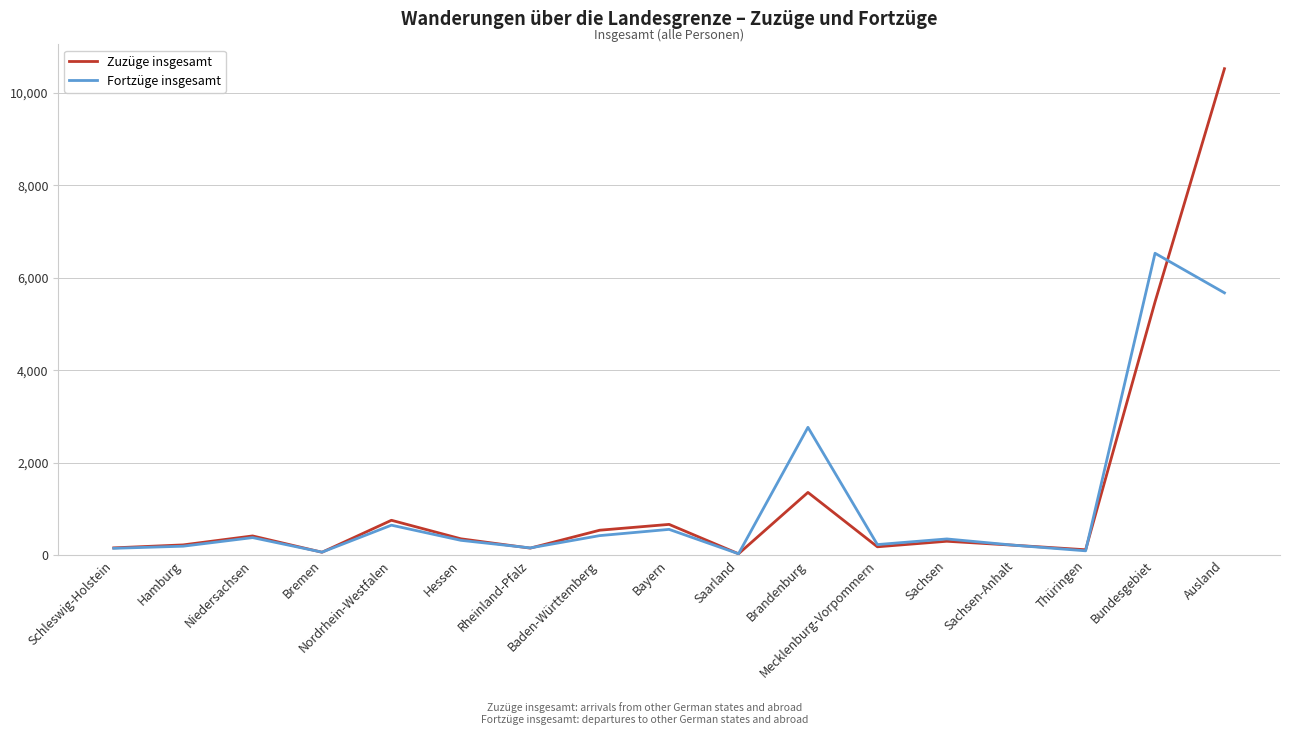

How many distinct data groups are displayed?

2